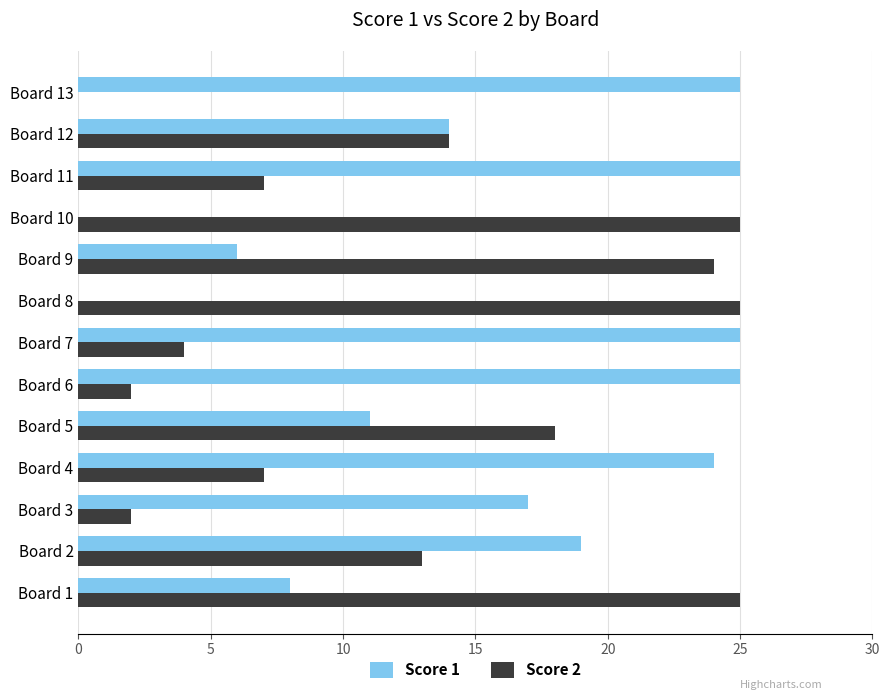

What is the sum of all Score 1 values?

199